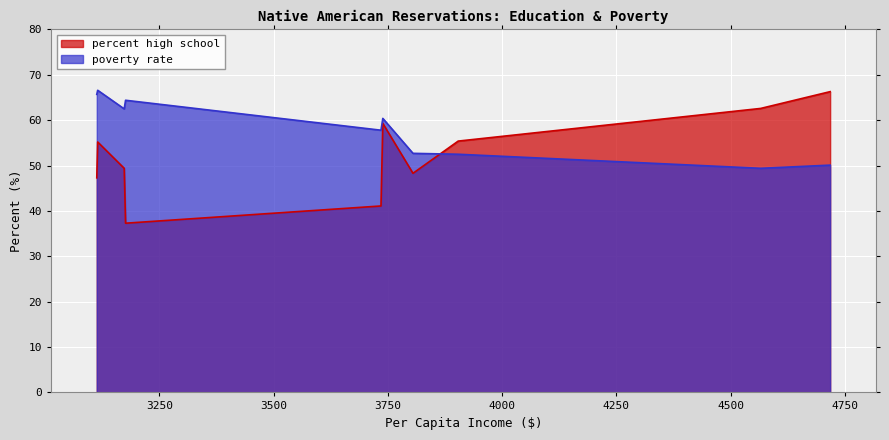

Reading left to right, list all the values displayed in this chart.

percent high school: Blackfeet=66.3	Hopi=62.6	Rosebud=59.3	Zuni Pueblo=55.4	Pine Ridge=55.2	San Carlos=49.4	Fort Apache=48.3	Papago=47.3	Navajo=41.1	Gila River=37.3
poverty rate: Blackfeet=50.1	Hopi=49.4	Rosebud=60.4	Zuni Pueblo=52.5	Pine Ridge=66.6	San Carlos=62.5	Fort Apache=52.7	Papago=65.7	Navajo=57.8	Gila River=64.4